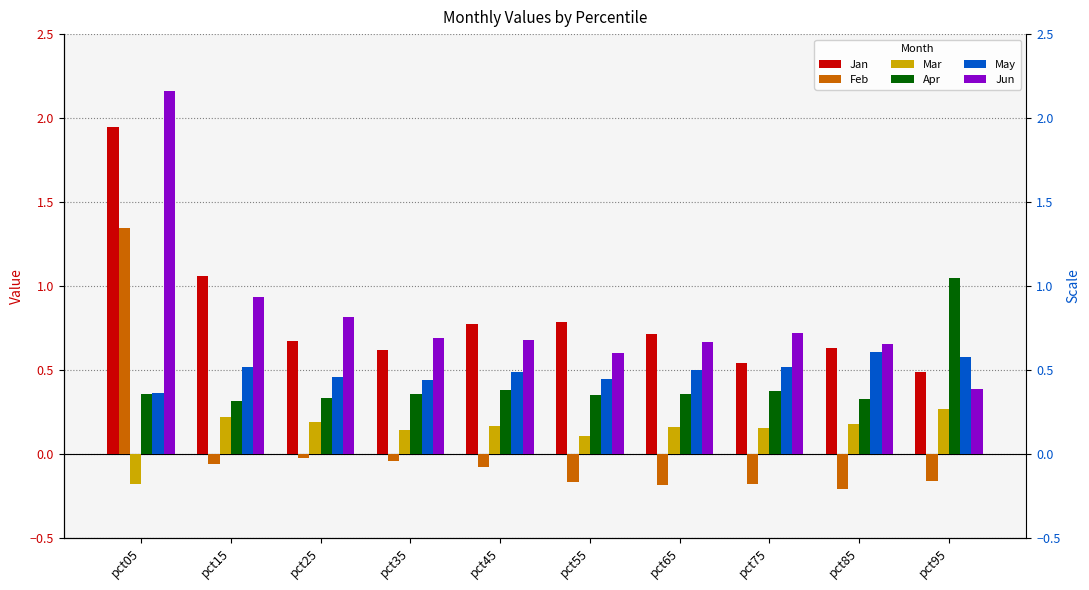

How many bars are there in total?

60